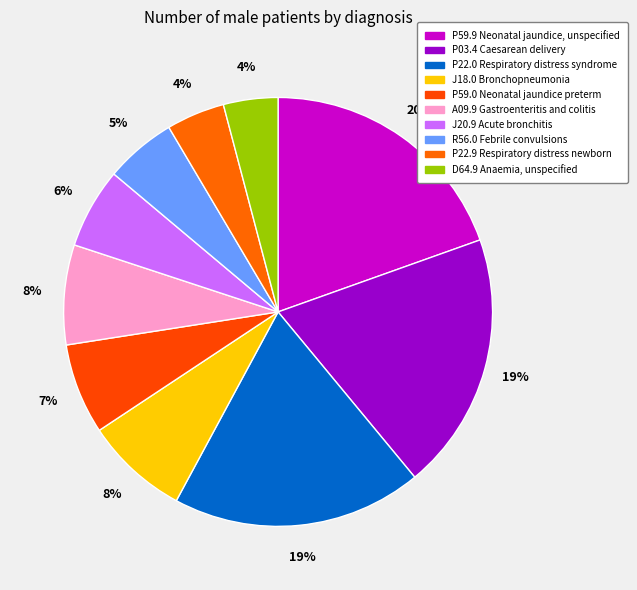

Is there a majority slice in this chart?

No